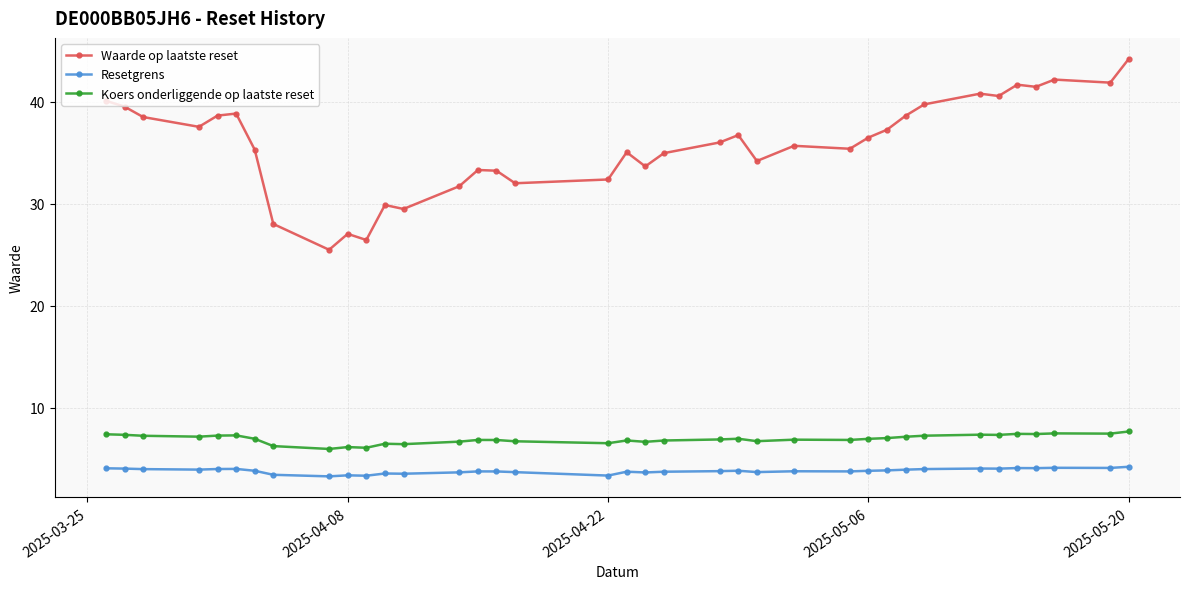

Which series has the largest total across all categories?

Waarde op laatste reset